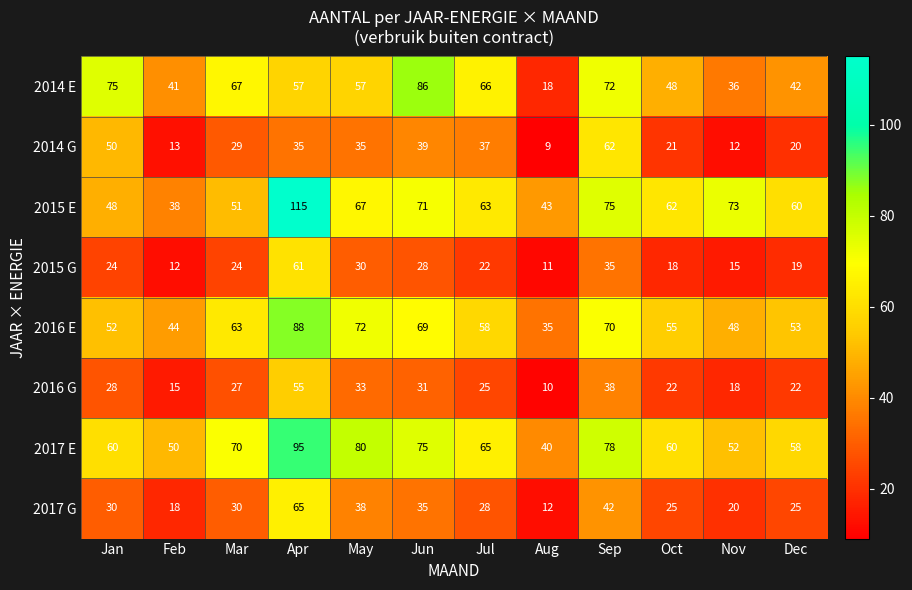

What is the maximum value shown in the chart?

115